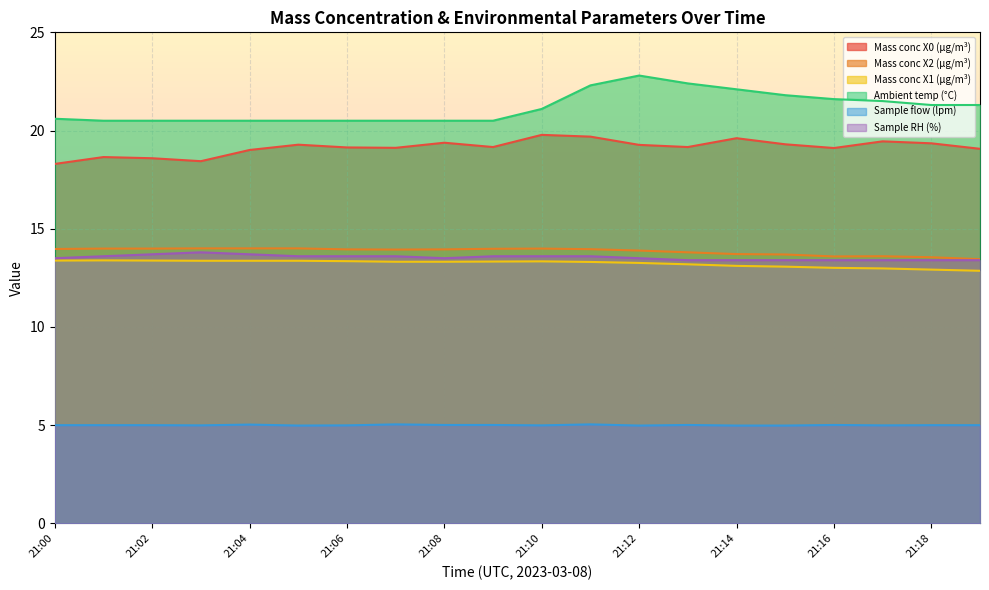

Where is Mass conc X2 (μg/m³) nearest to the value 13?

21:19